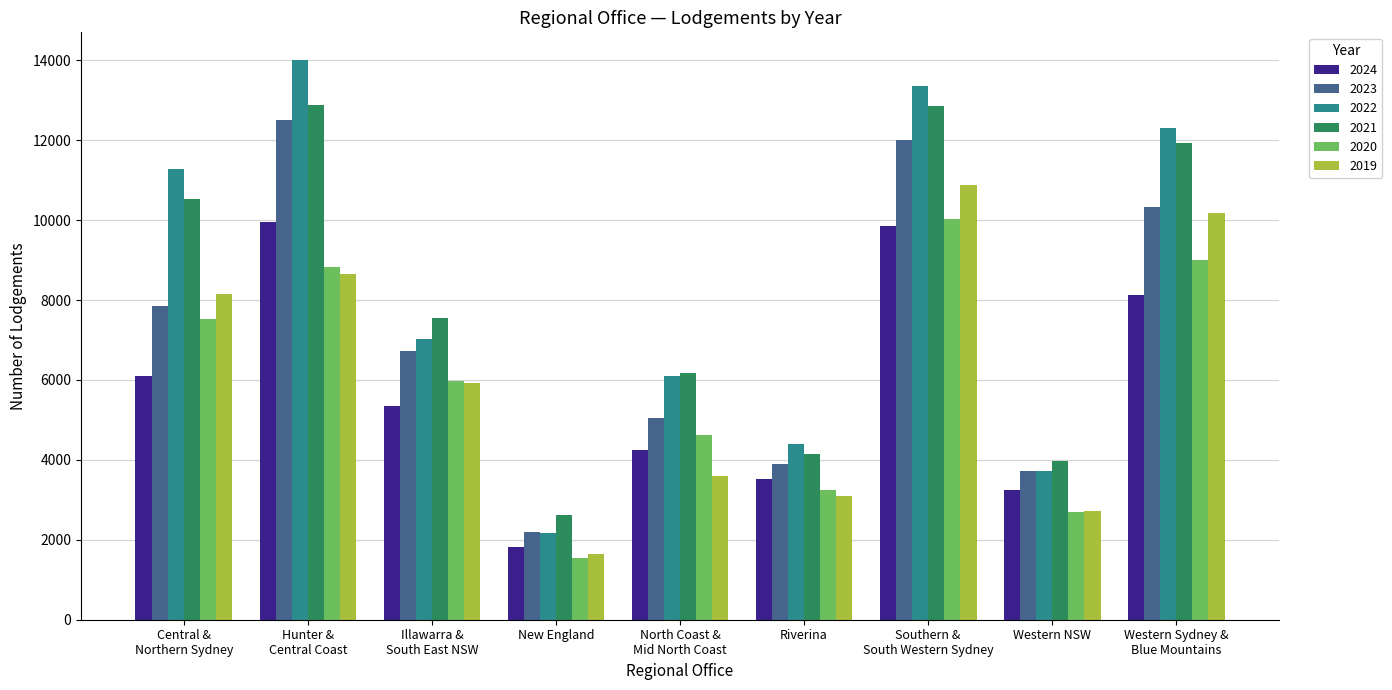

What are all the series names shown in the legend?

2024, 2023, 2022, 2021, 2020, 2019